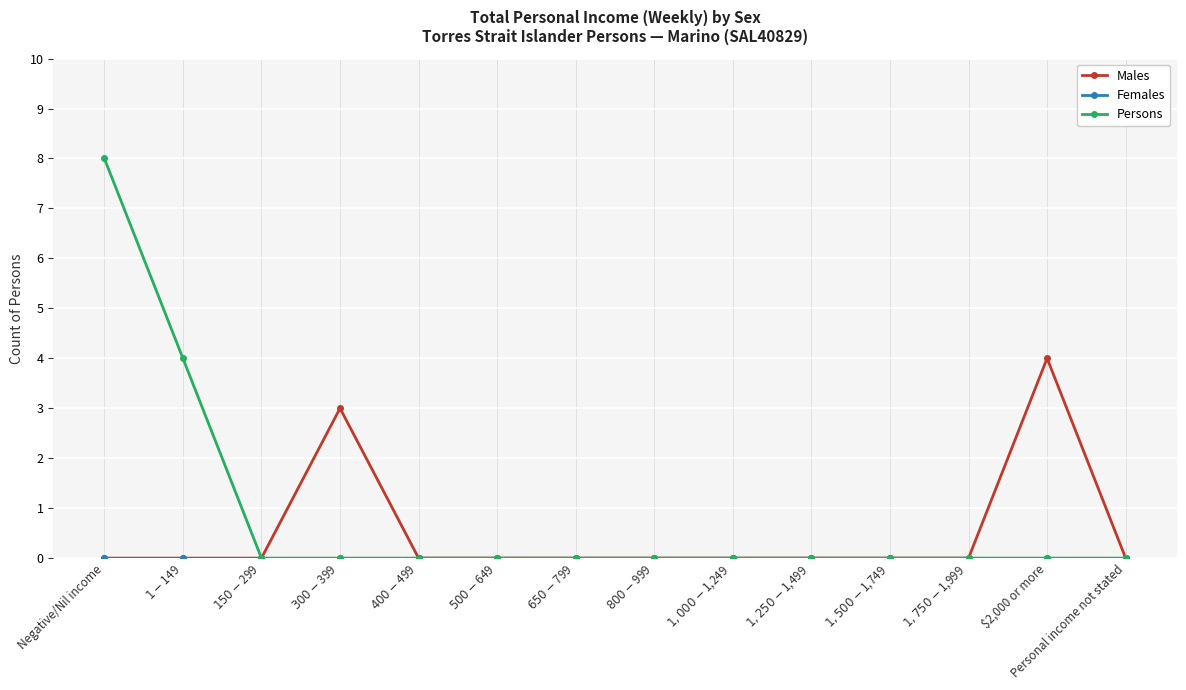

What is the maximum value shown in the chart?

8